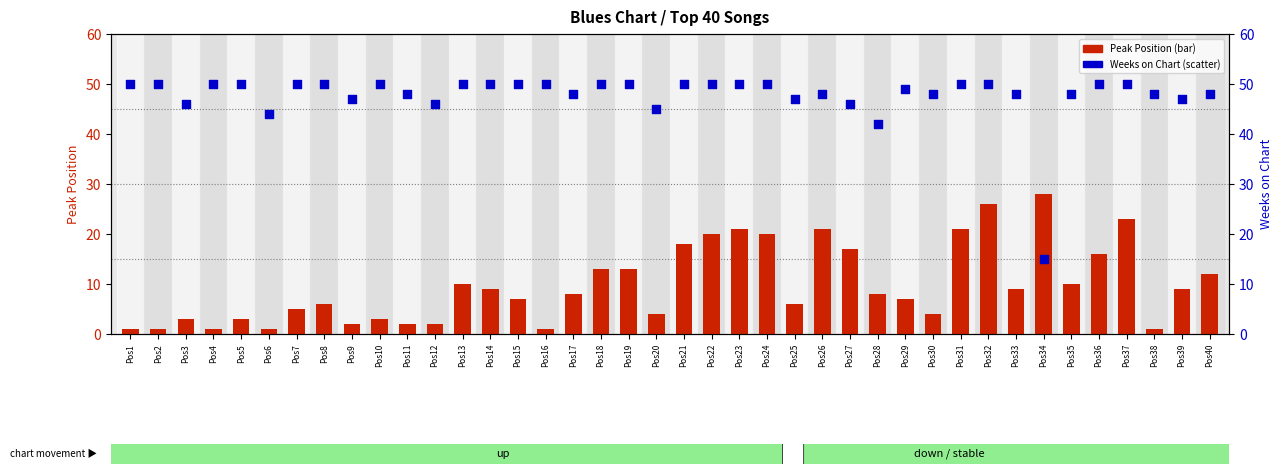

What are all the series names shown in the legend?

Peak Position, Weeks on Chart